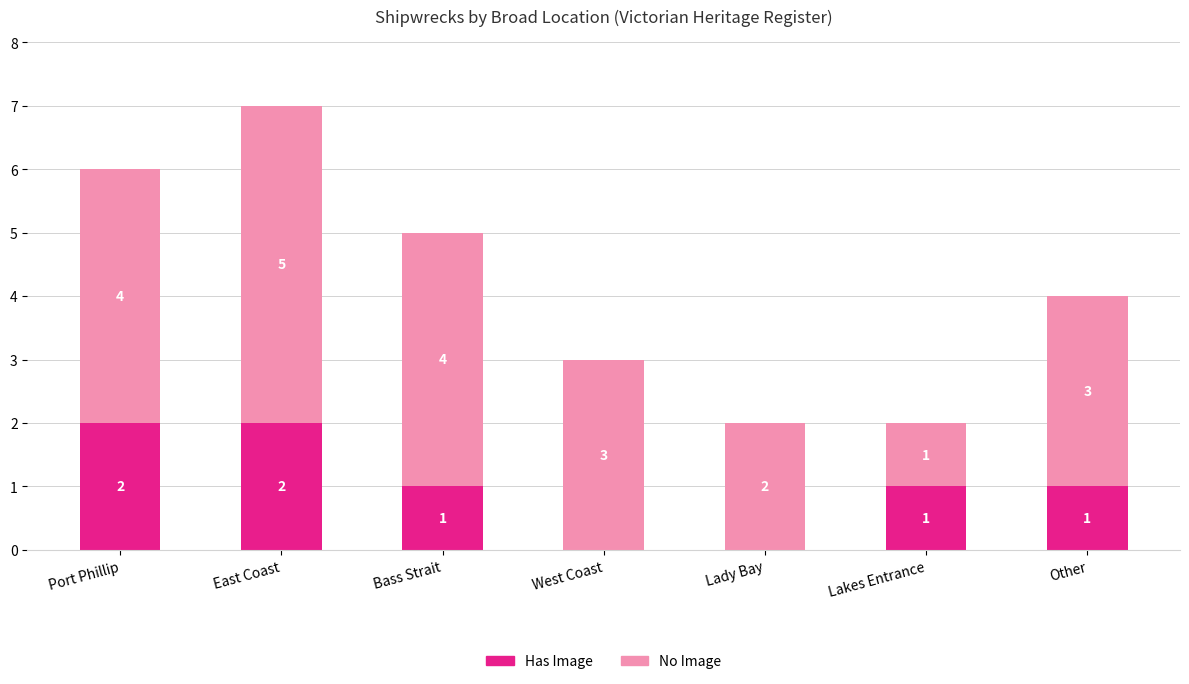

How many categories are shown in the chart?

7